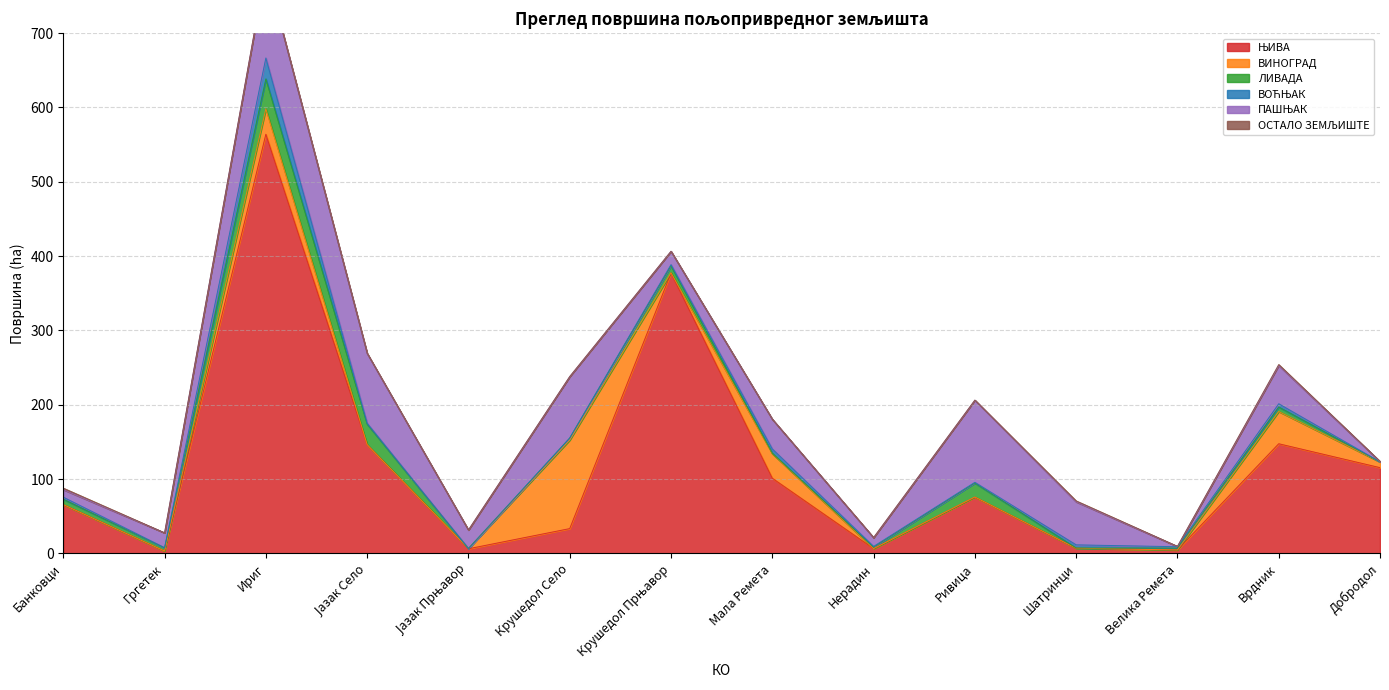

At which label does ВИНОГРАД reach its minimum?

Банковци